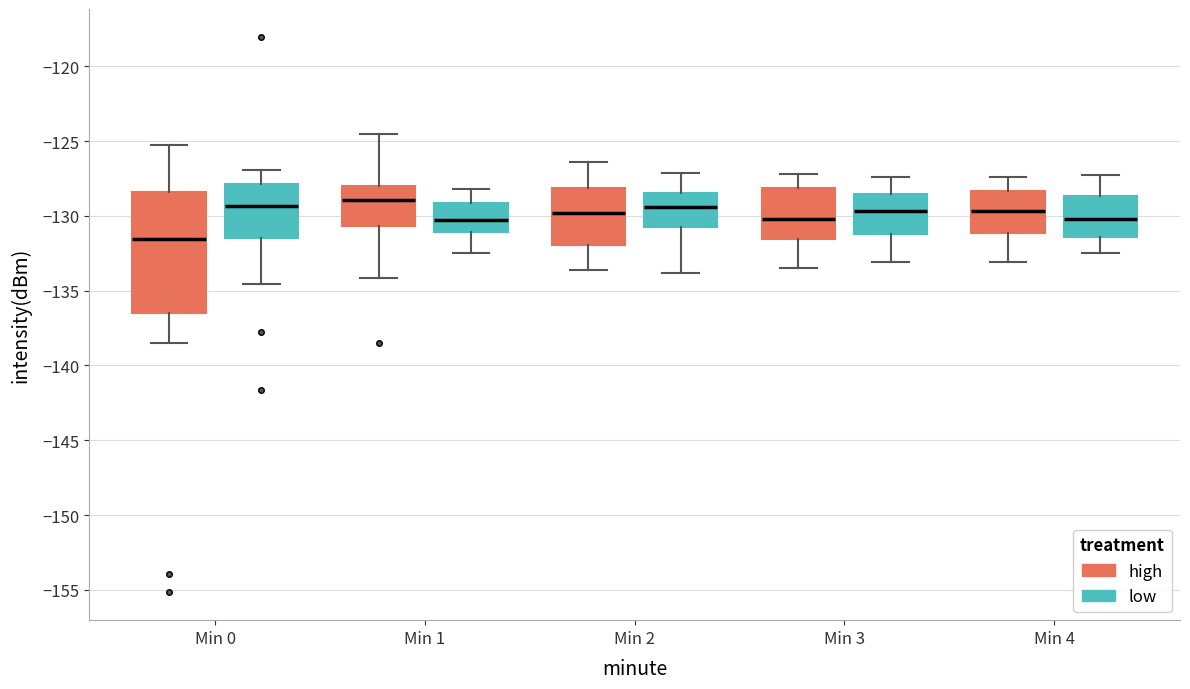

Reading left to right, read every box against the y-axis: the position of its median line, the range the box covers, and the ends of its whiskers. The values are not printed on the chart, so give them approximately, as read against the axis.

Min 0 (high): median -131.5, box -136.5 to -128.5, whiskers -138.5 to -125.5
Min 0 (low): median -129.5, box -131.5 to -128.0, whiskers -134.5 to -127.0
Min 1 (high): median -129.0, box -130.5 to -128.0, whiskers -134.0 to -124.5
Min 1 (low): median -130.5, box -131.0 to -129.0, whiskers -132.5 to -128.0
Min 2 (high): median -130.0, box -132.0 to -128.0, whiskers -133.5 to -126.5
Min 2 (low): median -129.5, box -130.5 to -128.5, whiskers -134.0 to -127.0
Min 3 (high): median -130.0, box -131.5 to -128.0, whiskers -133.5 to -127.0
Min 3 (low): median -129.5, box -131.0 to -128.5, whiskers -133.0 to -127.5
Min 4 (high): median -129.5, box -131.0 to -128.5, whiskers -133.0 to -127.5
Min 4 (low): median -130.0, box -131.5 to -128.5, whiskers -132.5 to -127.5